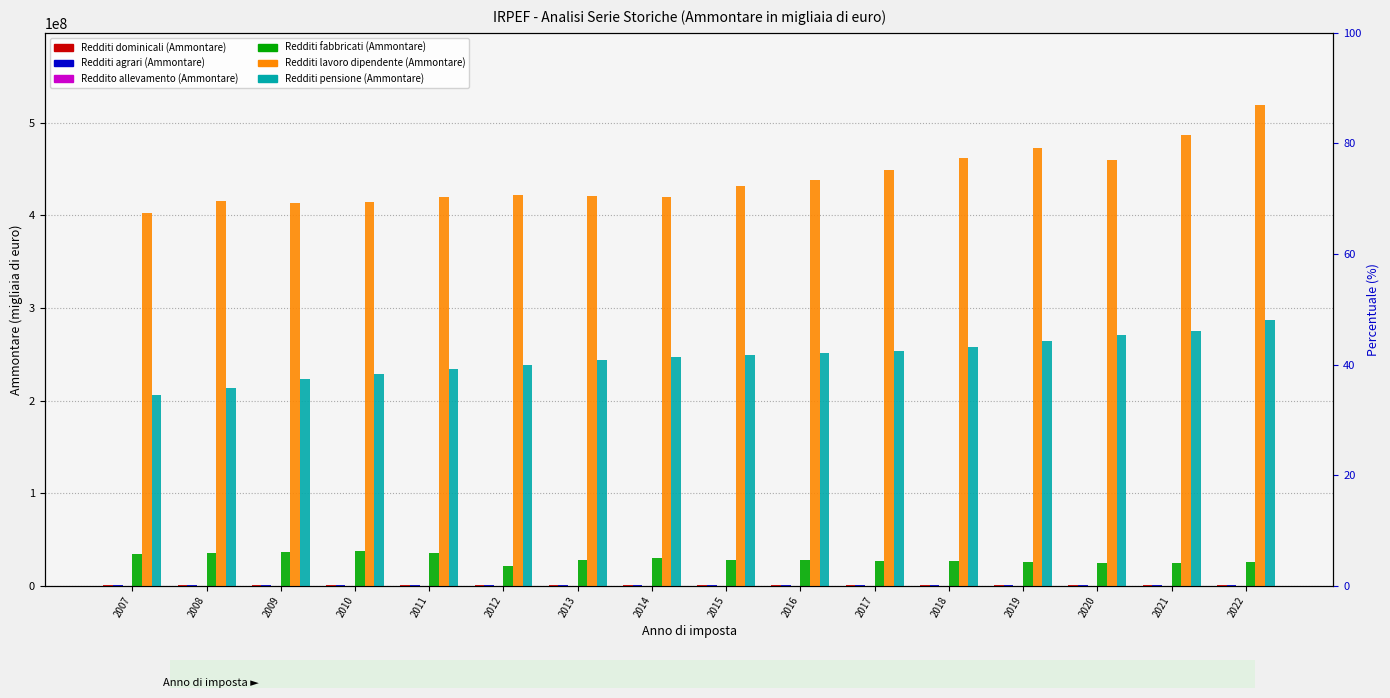

What is the sum of all Redditi lavoro dipendente (Ammontare) values?

7046448366.1